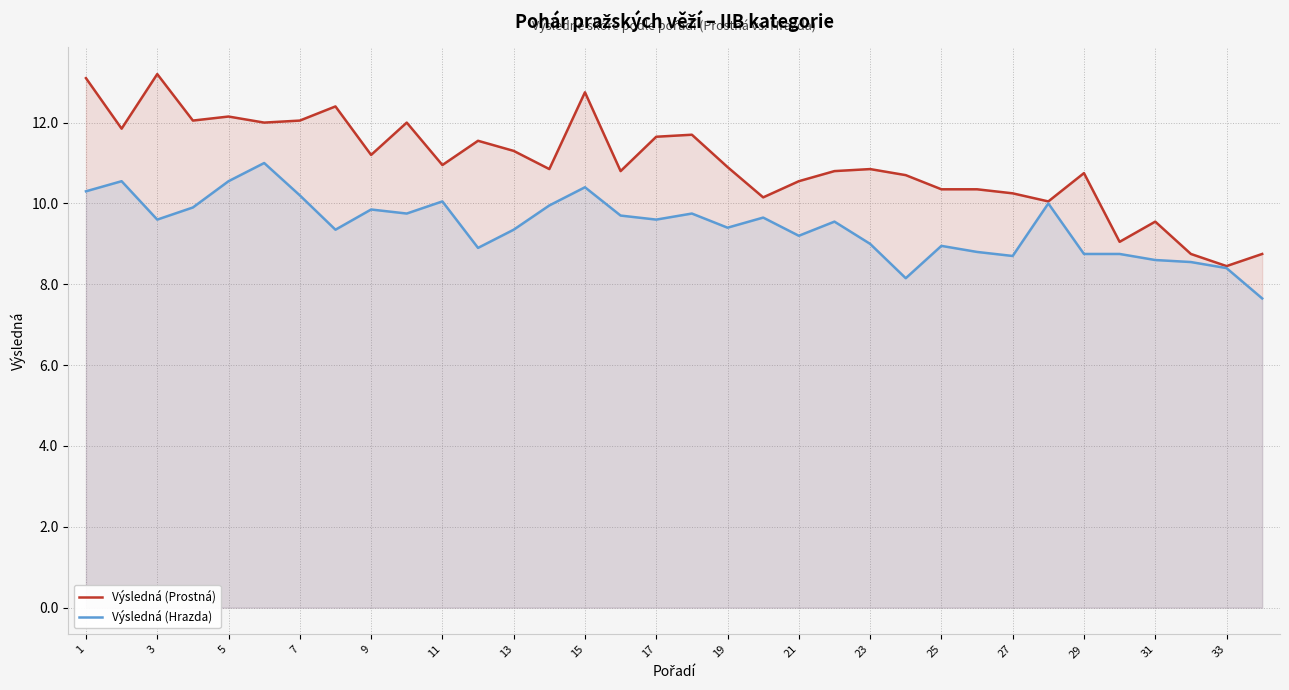

List the series in order of their overall mean, lowest first.

Výsledná (Hrazda), Výsledná (Prostná)